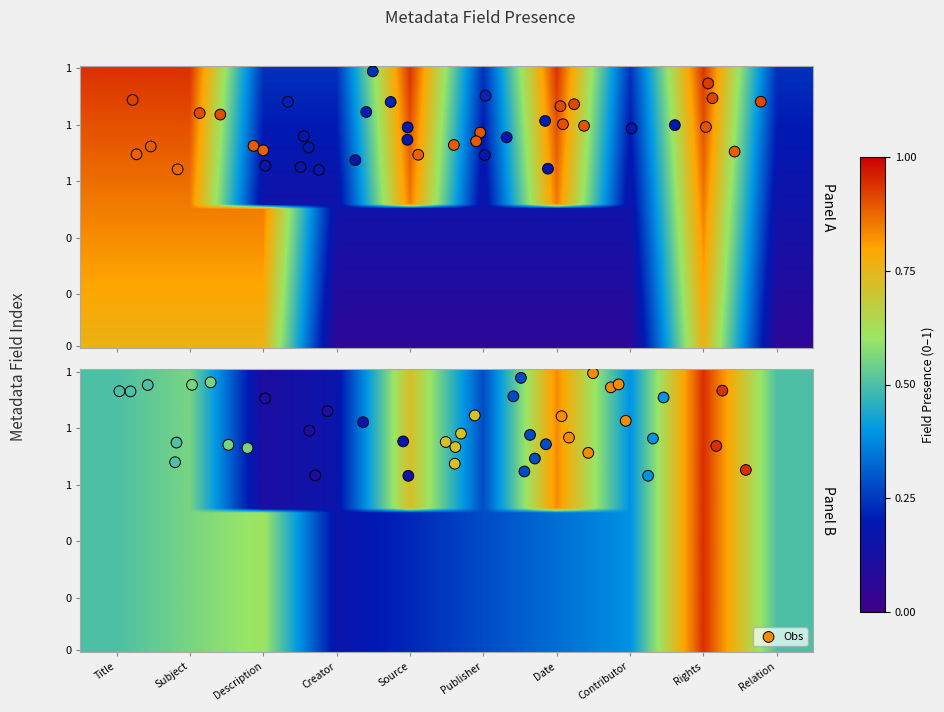

What is the greatest value displayed?

0.9